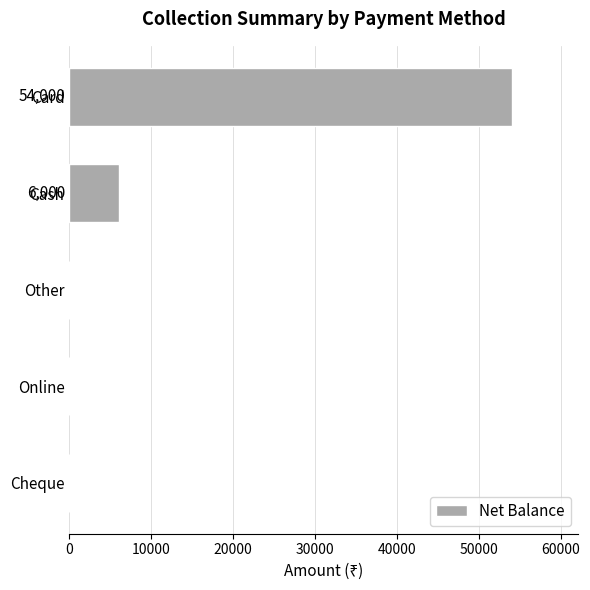

True or false: the data shows 6000 at Cash.

True